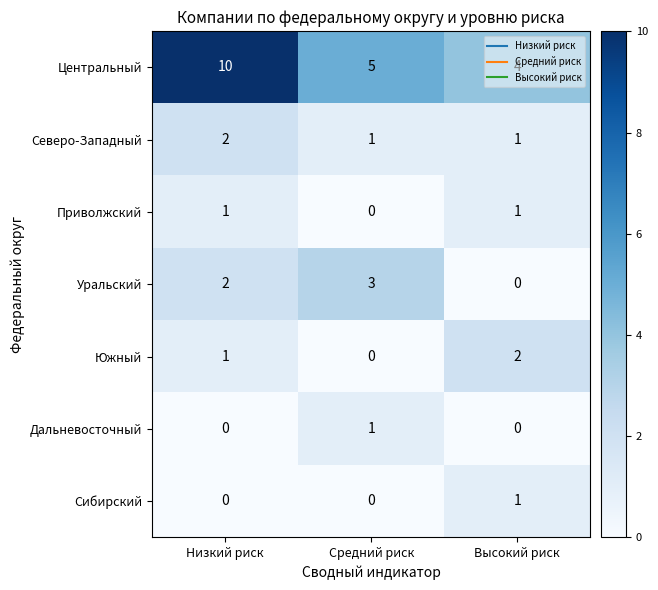

What is the total value across all series at Средний риск?

10